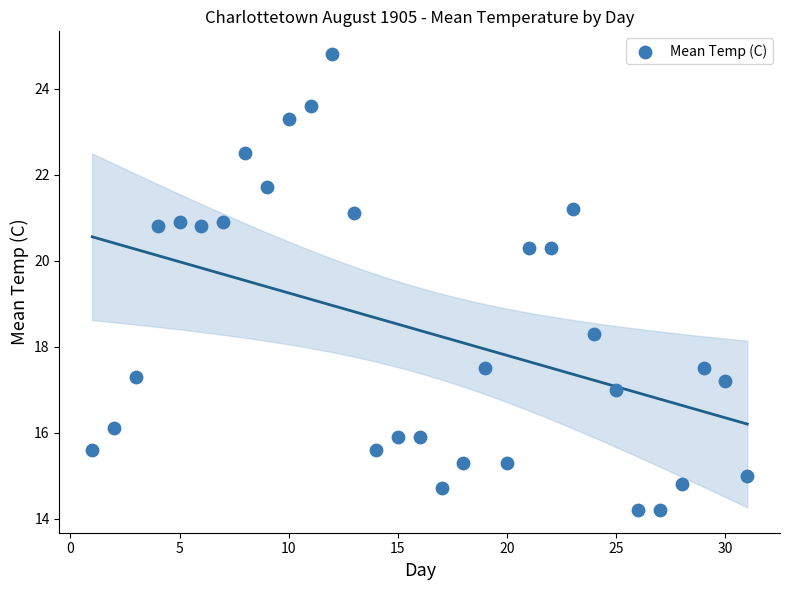

What is the range of Y values (max minus min)?

10.6